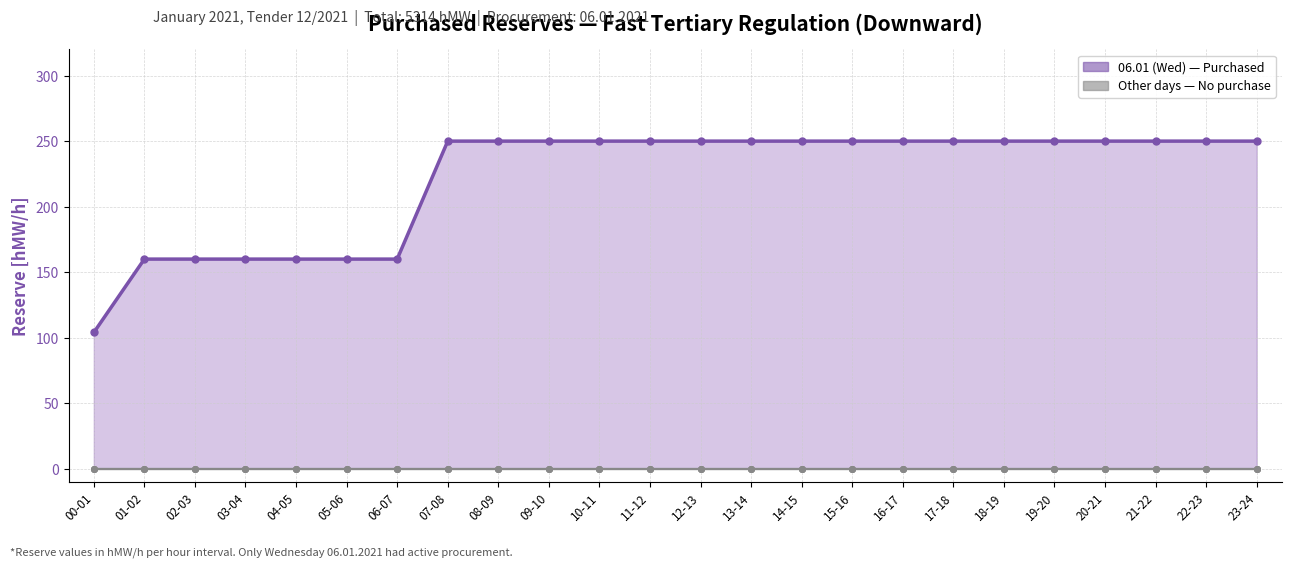

What is the spread (max minus min) of values at 16-17?

250